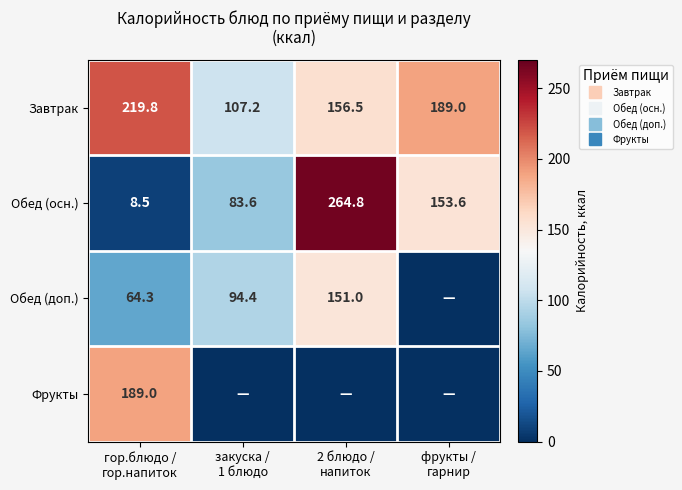

Between 2 блюдо /
напиток and закуска /
1 блюдо, which is larger?

2 блюдо /
напиток